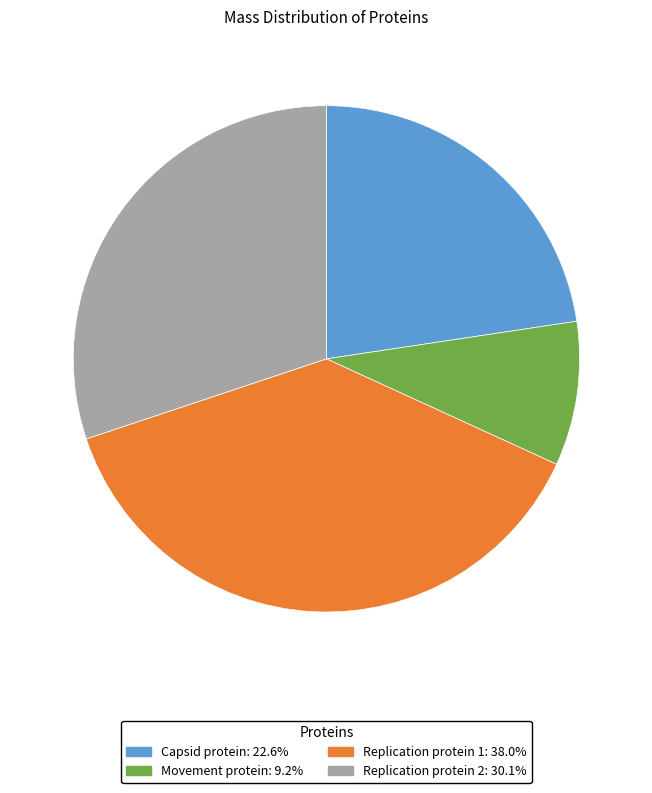

Rank the categories by value from highest to lowest.

Replication protein 1, Replication protein 2, Capsid protein, Movement protein